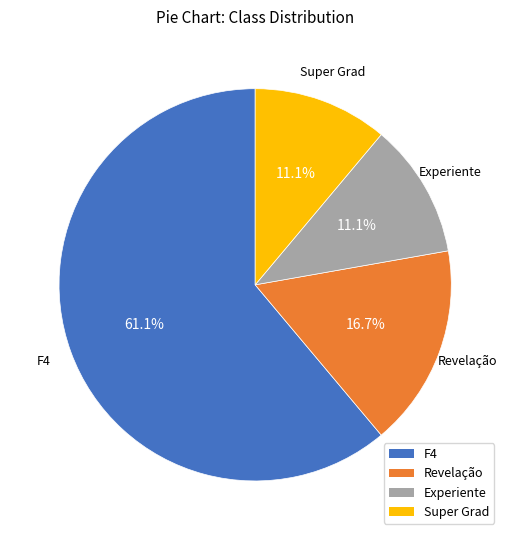

Approximately how many times larger is the value at Super Grad compared to Revelação?

0.7